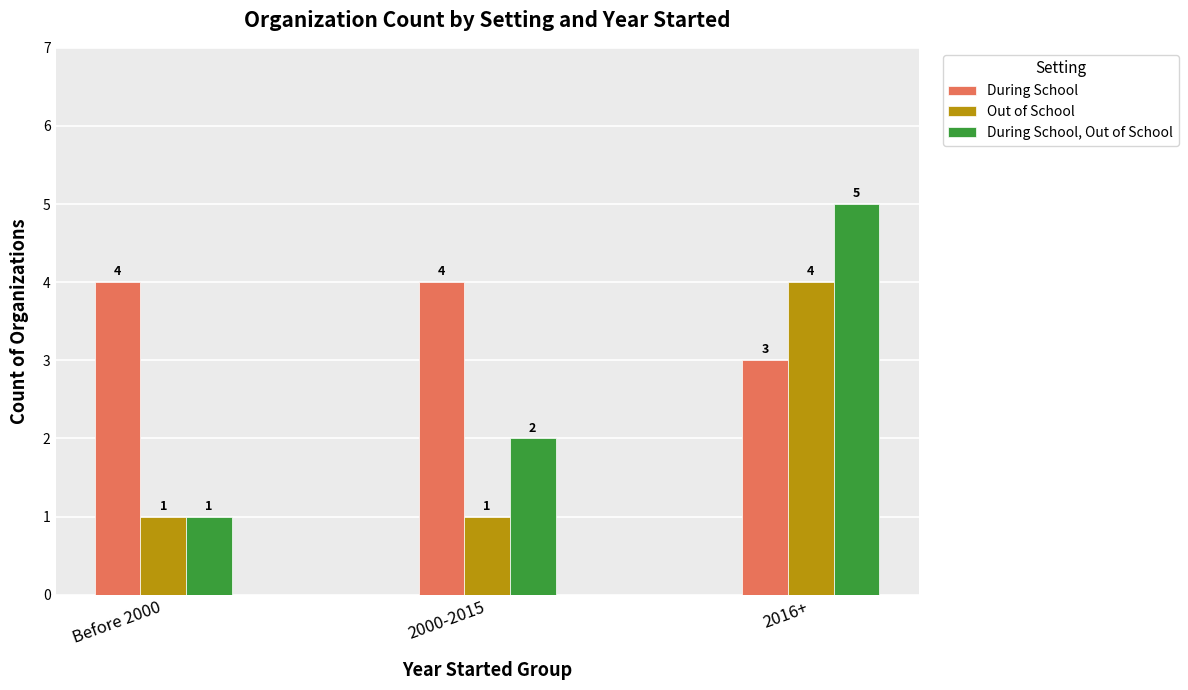

Which category has the lowest value in the During School series?

2016+